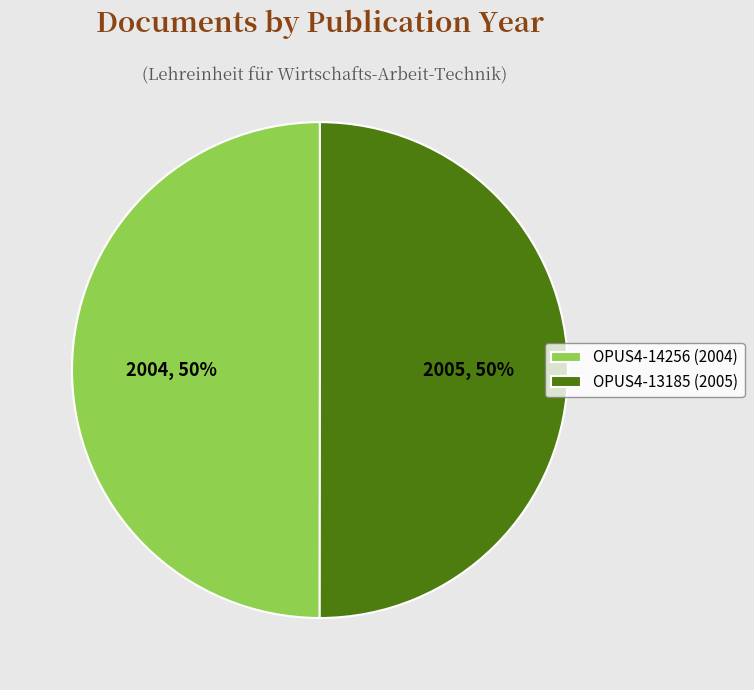

True or false: OPUS4-14256 (2004) accounts for 42% of the total.

False